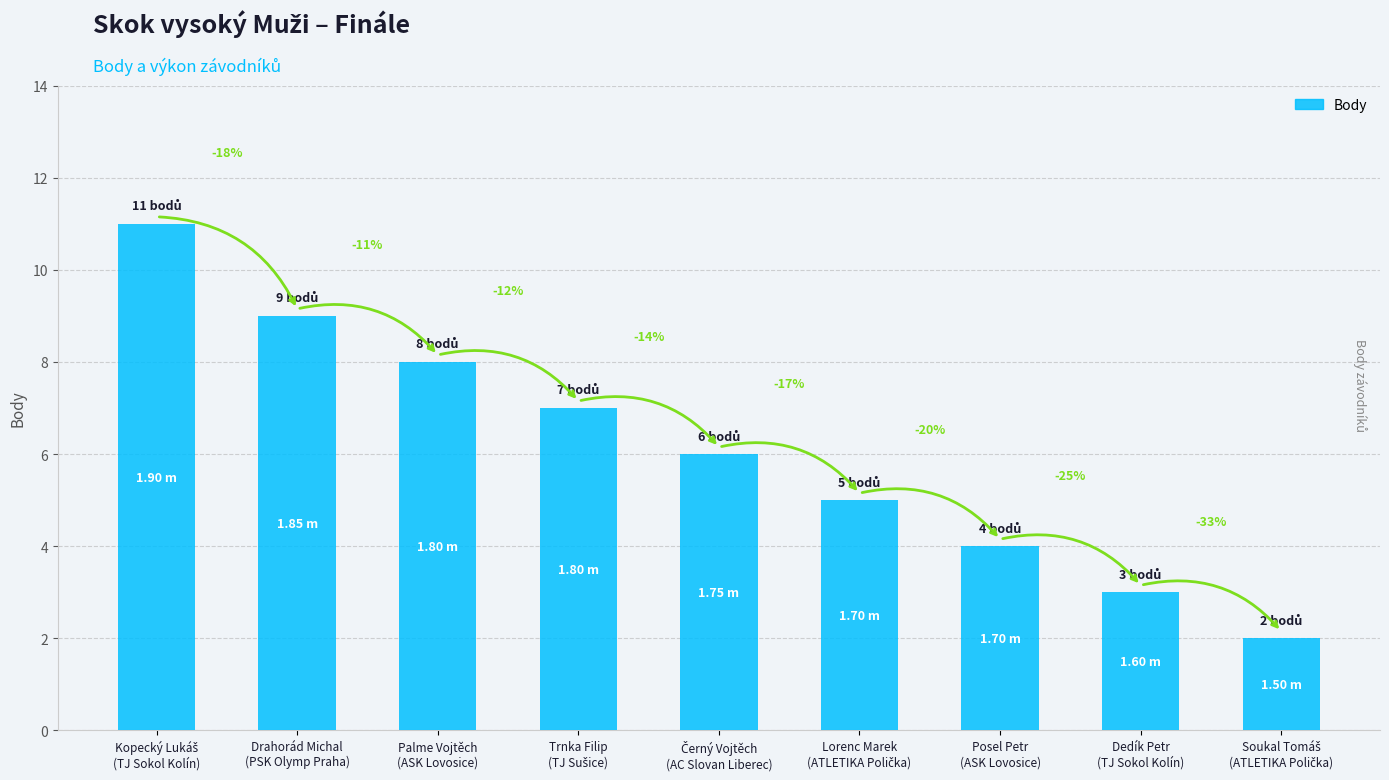

Which category has the lowest value across all series?

Soukal Tomáš
(ATLETIKA Polička)